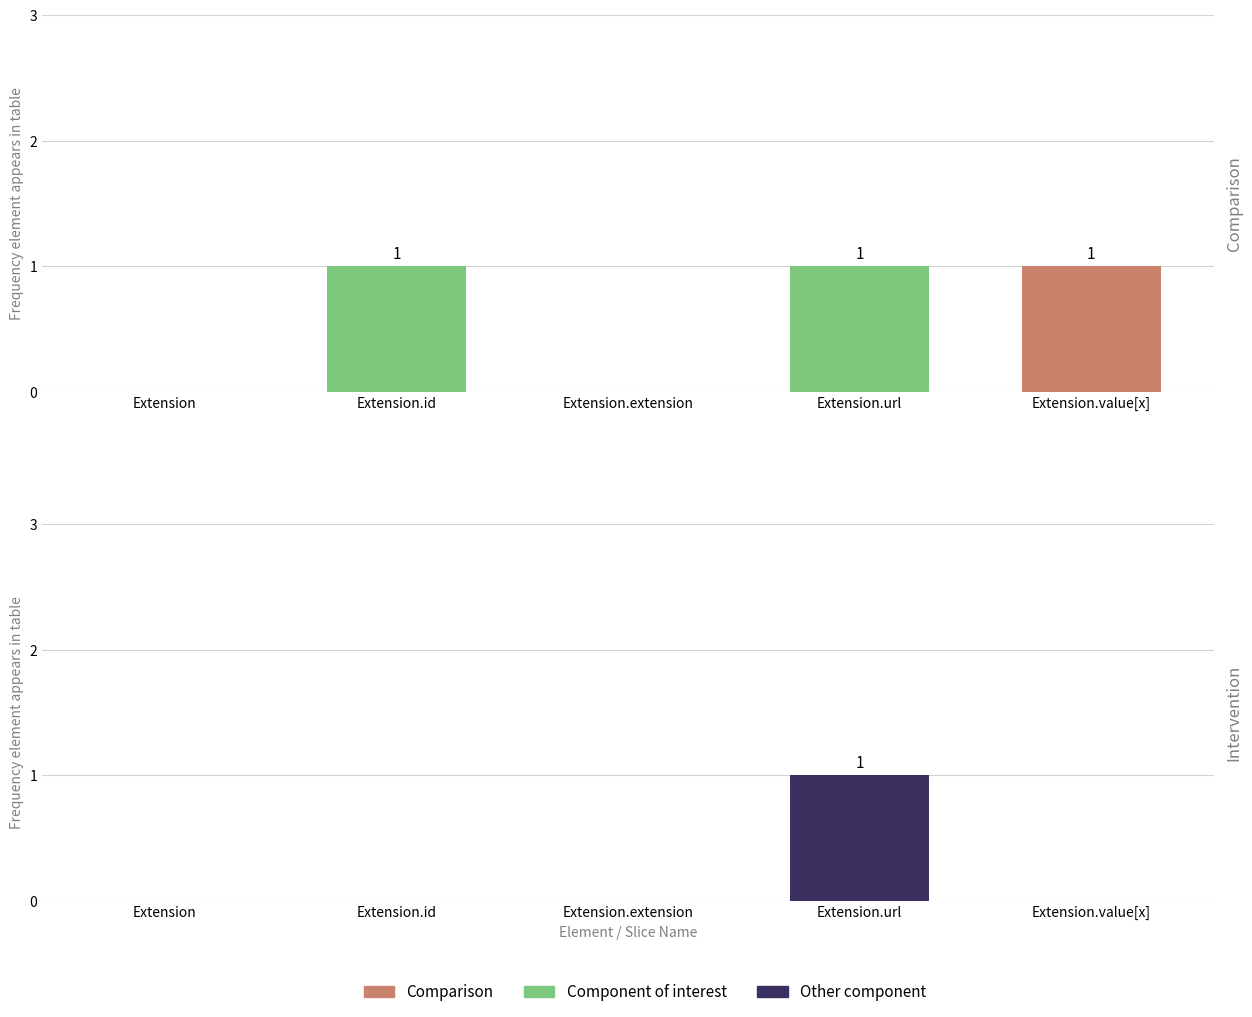

True or false: the data shows 0 at Extension.extension.

True